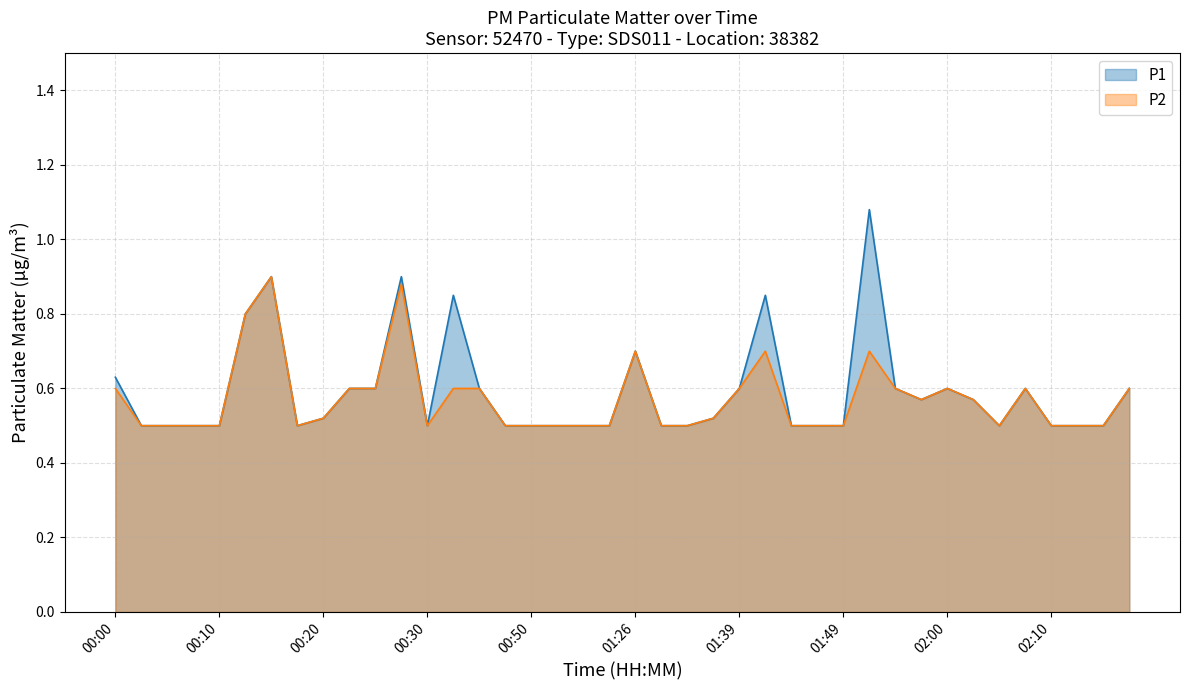

Rank the series by their maximum value, from lowest to highest.

P2, P1